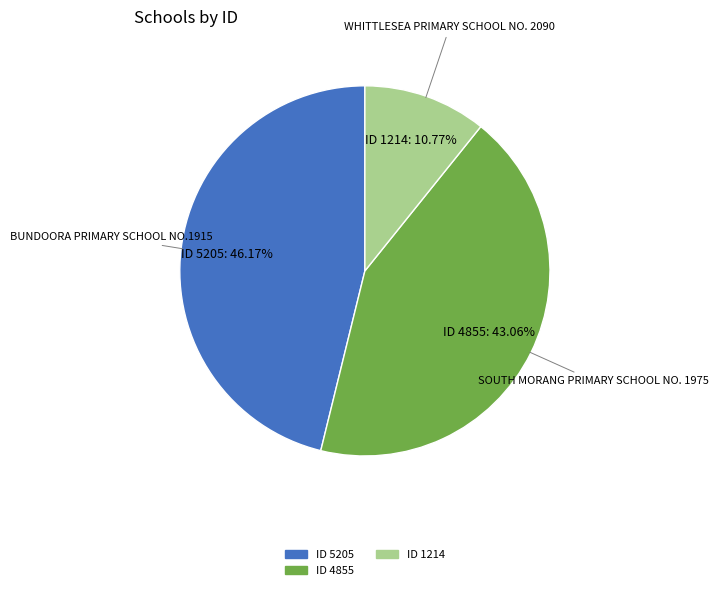

What is the ratio of the value at SOUTH MORANG PRIMARY SCHOOL NO. 1975 to the value at BUNDOORA PRIMARY SCHOOL NO.1915?

0.9